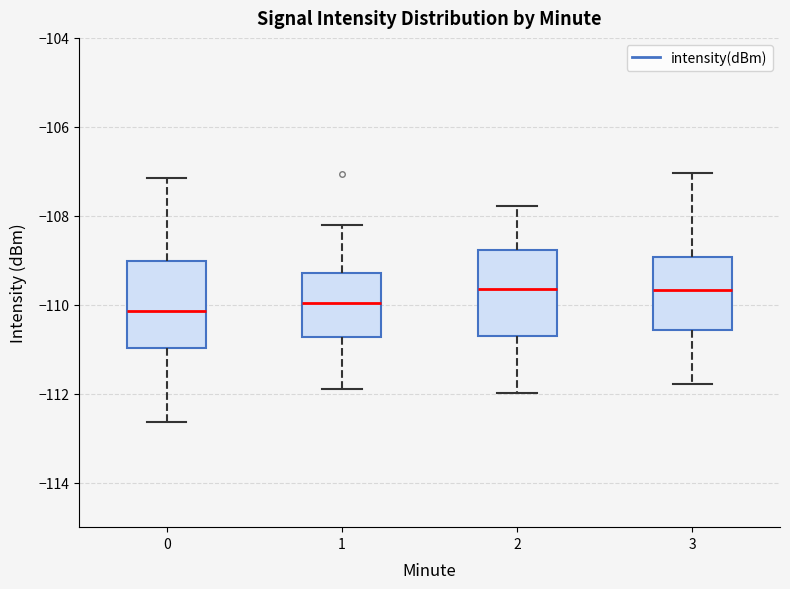

Reading left to right, transcribe this box plot: for each box, give where its median line is, the range the box spans, and where its two whiskers end, as read against the y-axis. The values are not printed on the chart, so give them approximately, as read against the axis.

0: median -110.2, box -111.0 to -109.0, whiskers -112.6 to -107.2
1: median -110.0, box -110.8 to -109.2, whiskers -112.0 to -108.2
2: median -109.6, box -110.8 to -108.8, whiskers -112.0 to -107.8
3: median -109.6, box -110.6 to -109.0, whiskers -111.8 to -107.0